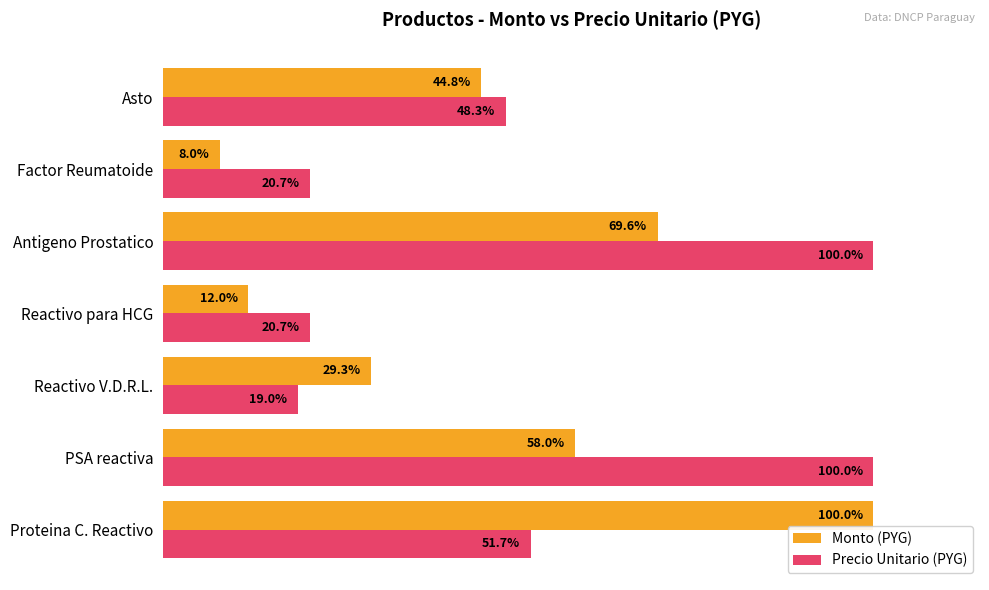

At which category does the chart reach its minimum across all series?

Factor Reumatoide